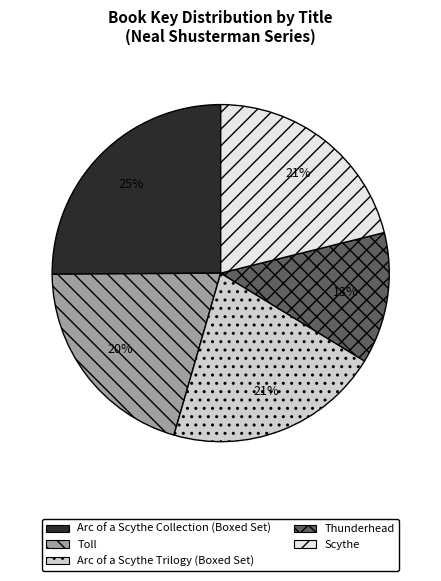

To the nearest percent, what percentage of the pie is Arc of a Scythe Trilogy (Boxed Set)?

21%